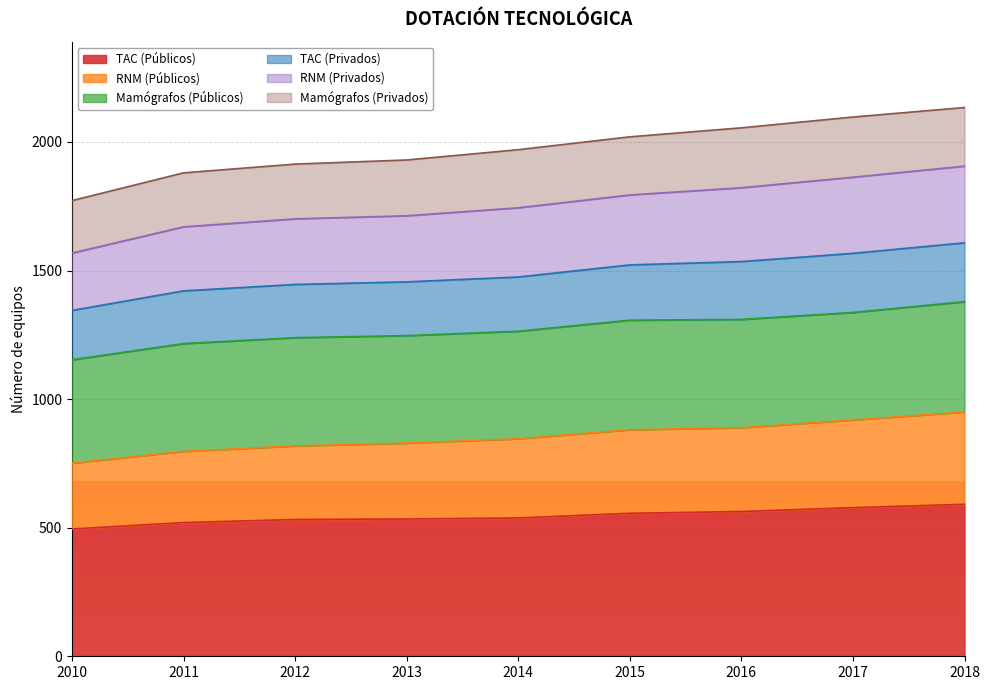

What is the maximum value for TAC (Públicos)?

591